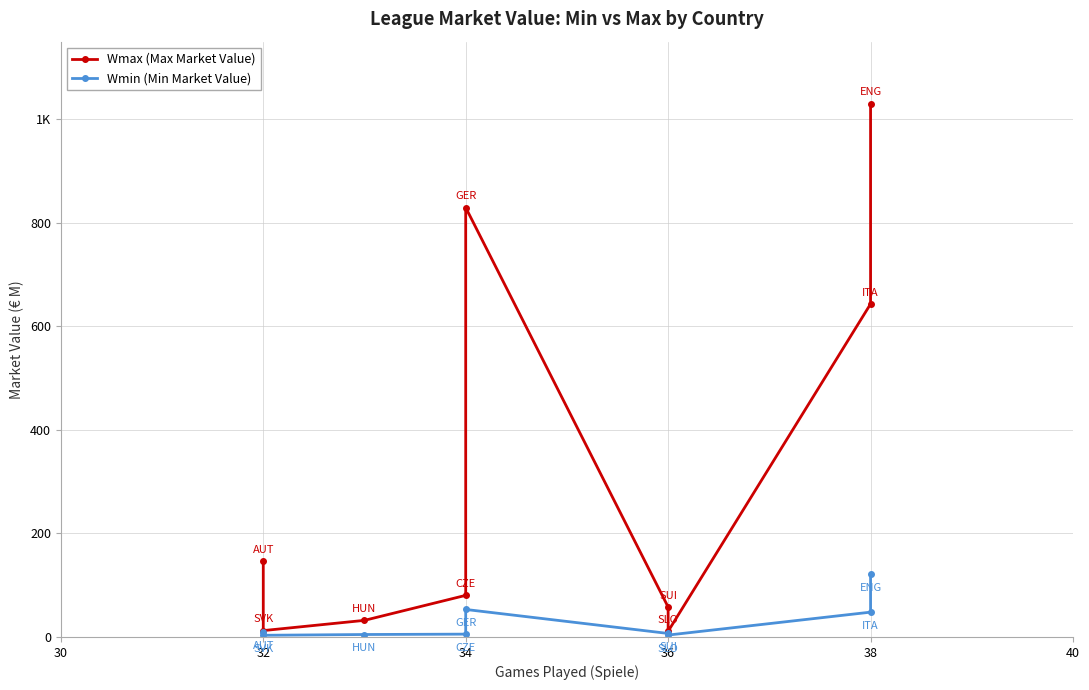

What are all the series names shown in the legend?

Wmax (Max Market Value), Wmin (Min Market Value)